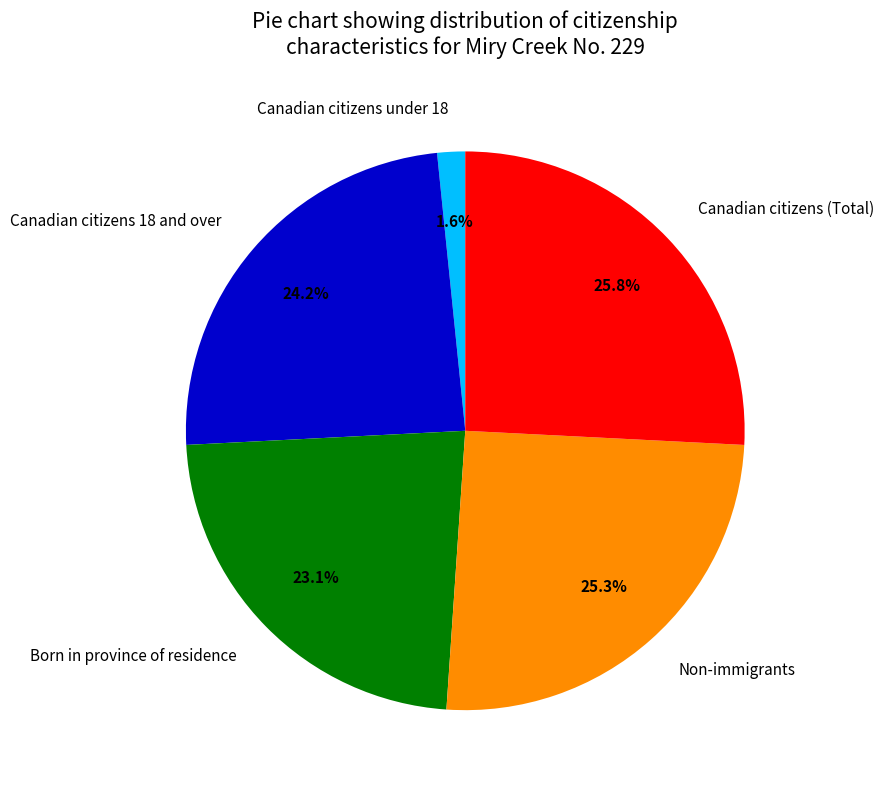

Rank the categories by value from lowest to highest.

Canadian citizens under 18, Born in province of residence, Canadian citizens 18 and over, Non-immigrants, Canadian citizens (Total)